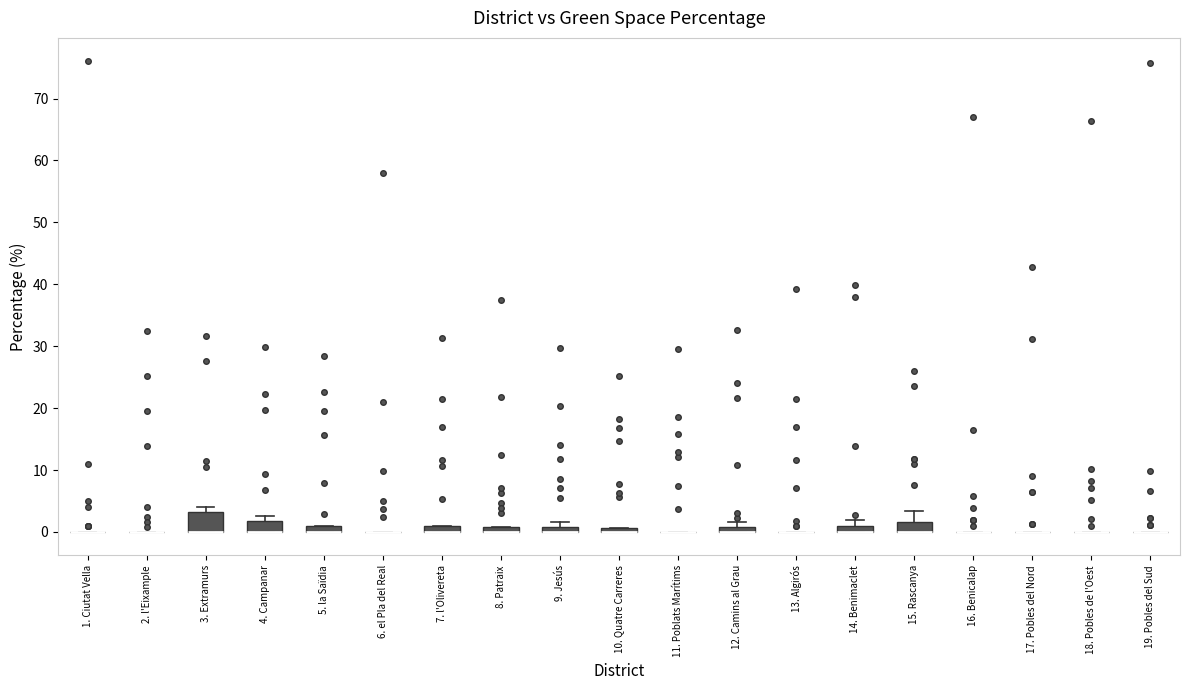

Which box is the tallest, from its lower edge to its upper edge?

3. Extramurs